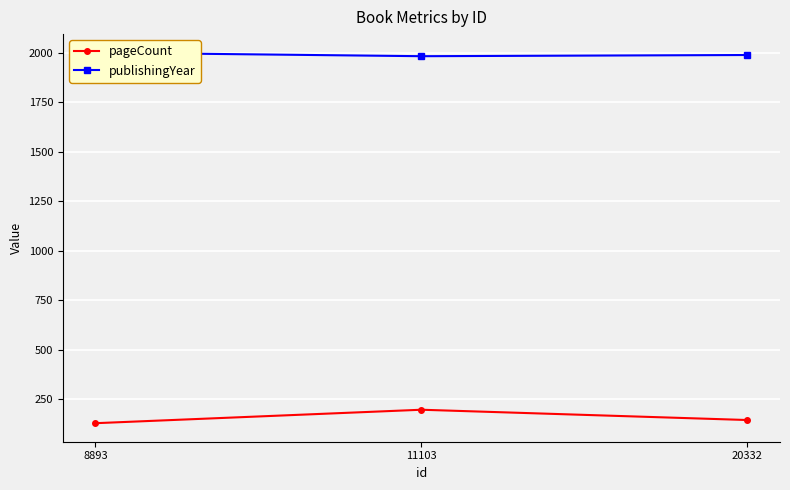

What is the minimum value shown in the chart?

128